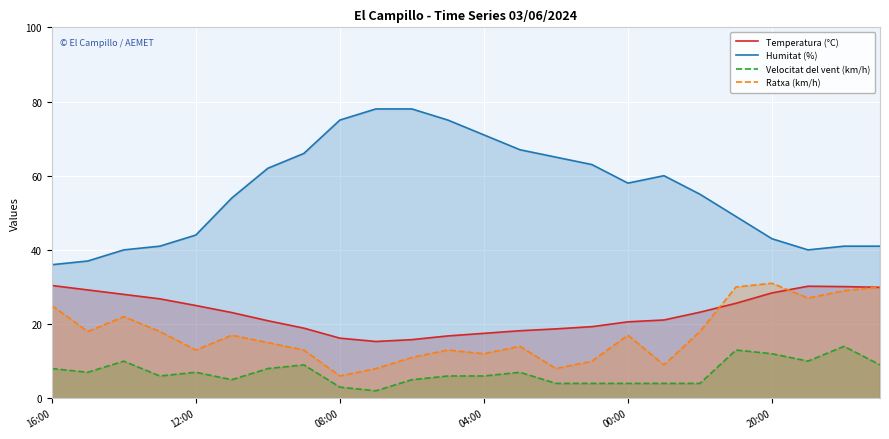

What is the maximum value for Ratxa (km/h)?

31.0